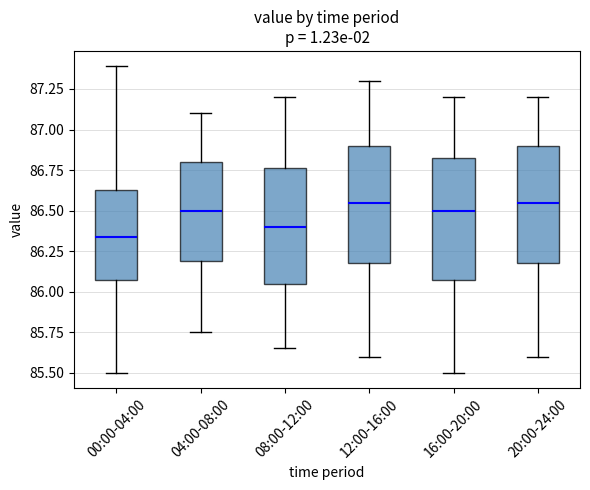

Reading left to right, transcribe this box plot: for each box, give where its median line is, the range the box spans, and where its two whiskers end, as read against the y-axis. The values are not printed on the chart, so give them approximately, as read against the axis.

00:00-04:00: median 86.35, box 86.10 to 86.65, whiskers 85.50 to 87.40
04:00-08:00: median 86.50, box 86.20 to 86.80, whiskers 85.75 to 87.10
08:00-12:00: median 86.40, box 86.05 to 86.75, whiskers 85.65 to 87.20
12:00-16:00: median 86.55, box 86.20 to 86.90, whiskers 85.60 to 87.30
16:00-20:00: median 86.50, box 86.10 to 86.85, whiskers 85.50 to 87.20
20:00-24:00: median 86.55, box 86.20 to 86.90, whiskers 85.60 to 87.20